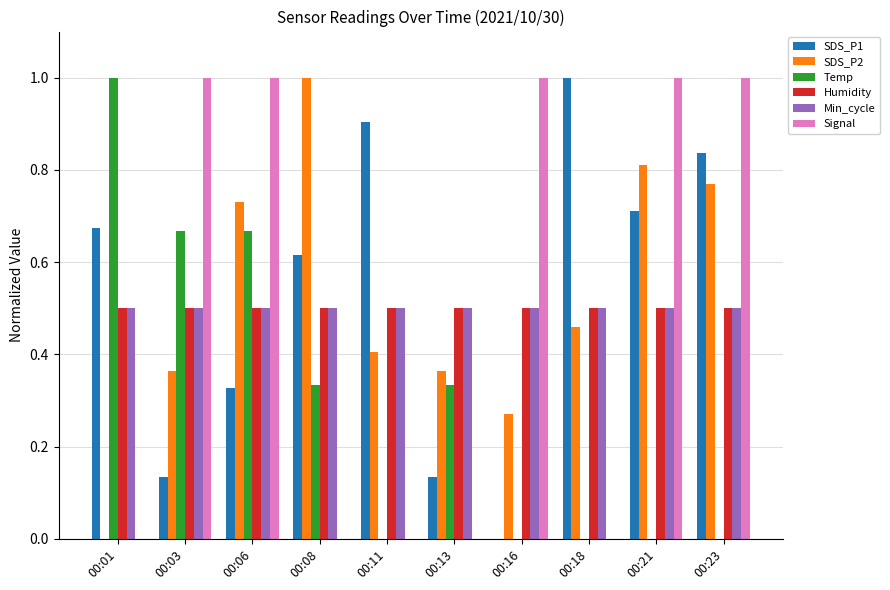

What is the highest value of the SDS_P2 series?

1.0